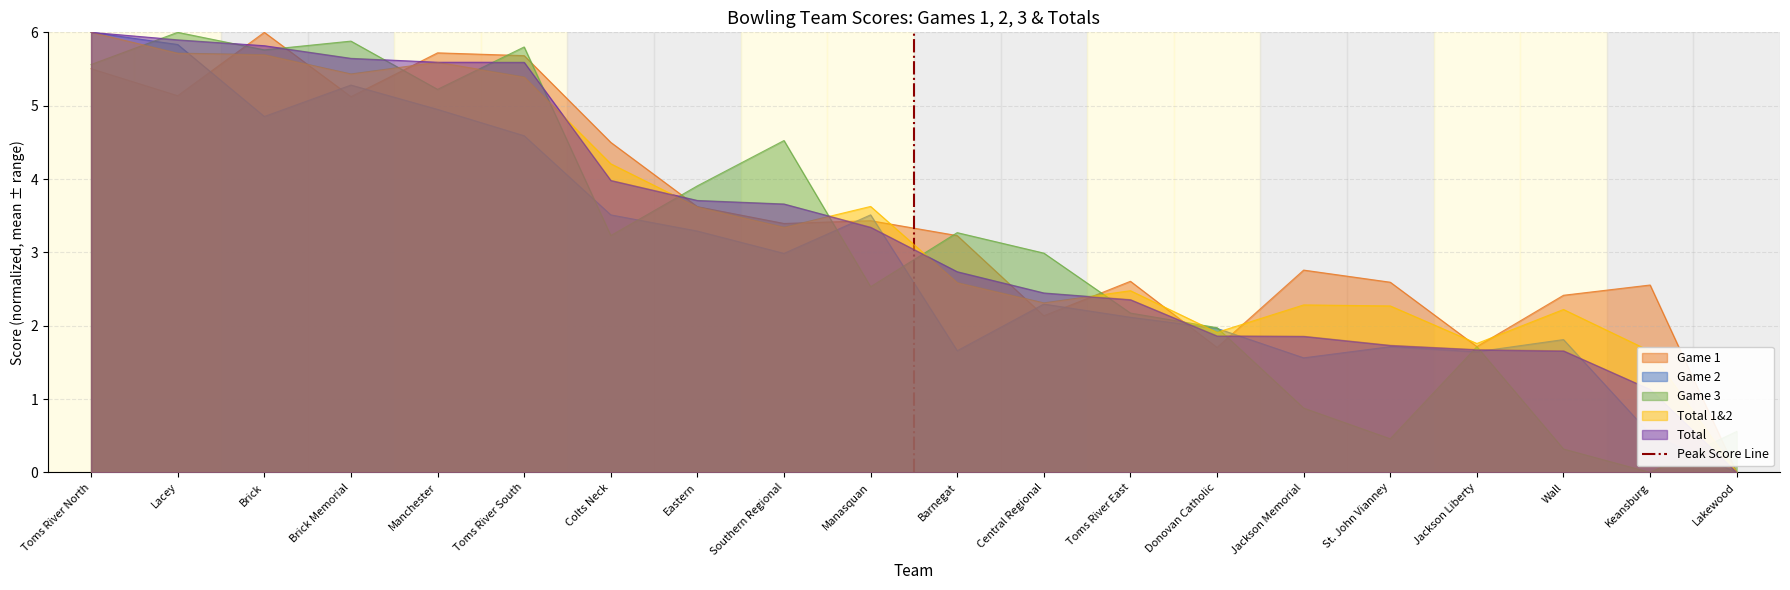

The Total series shows 1.7 at Wall. True or false?

True